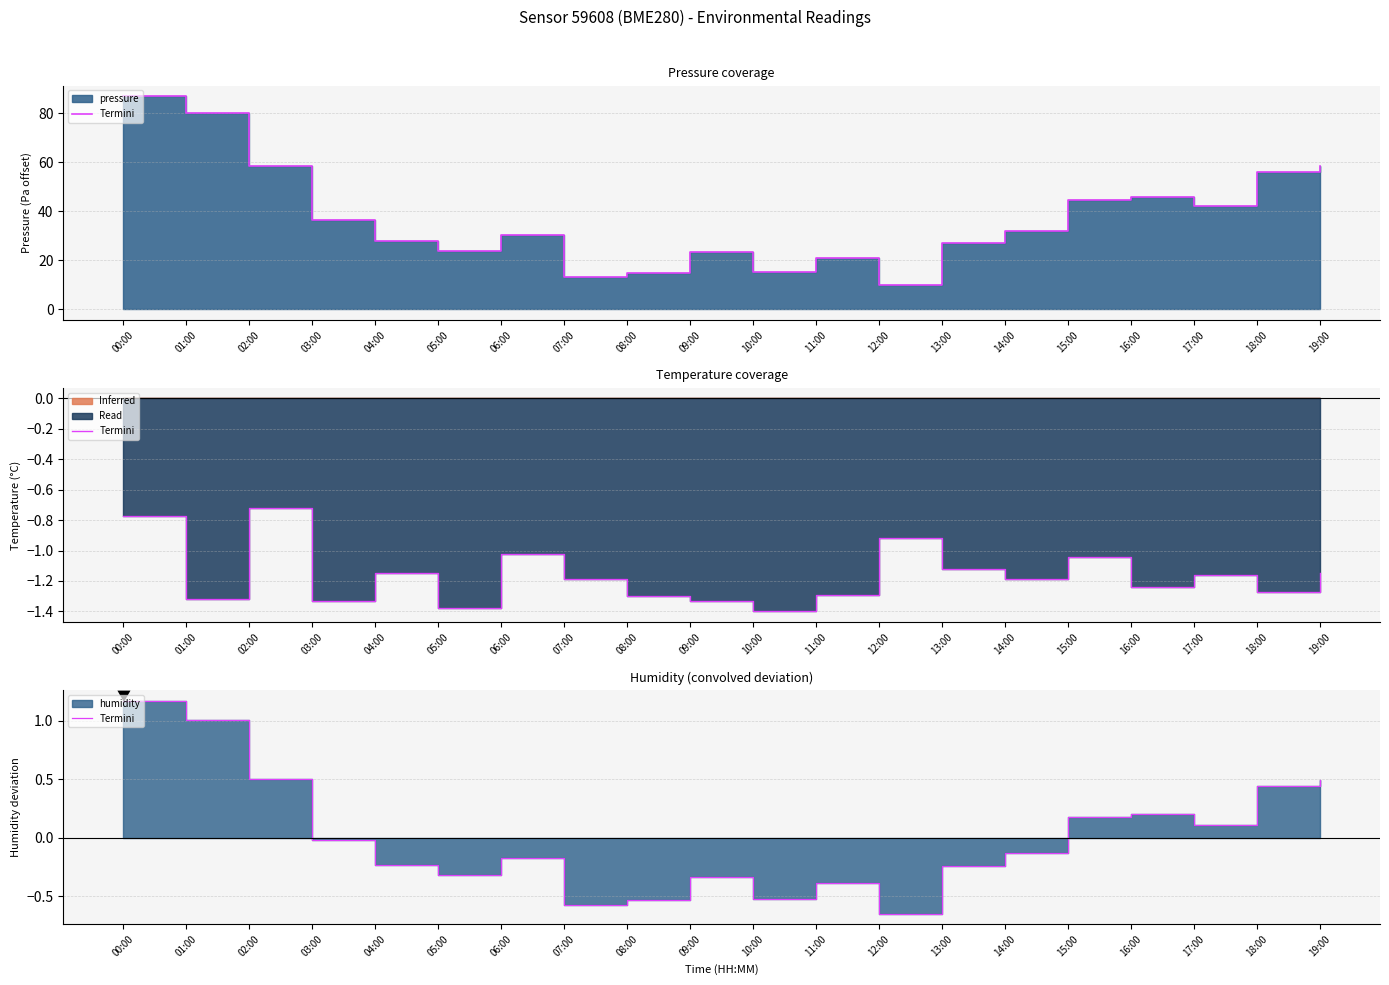

Is it true that the value at 08:00 is -0.5?

True